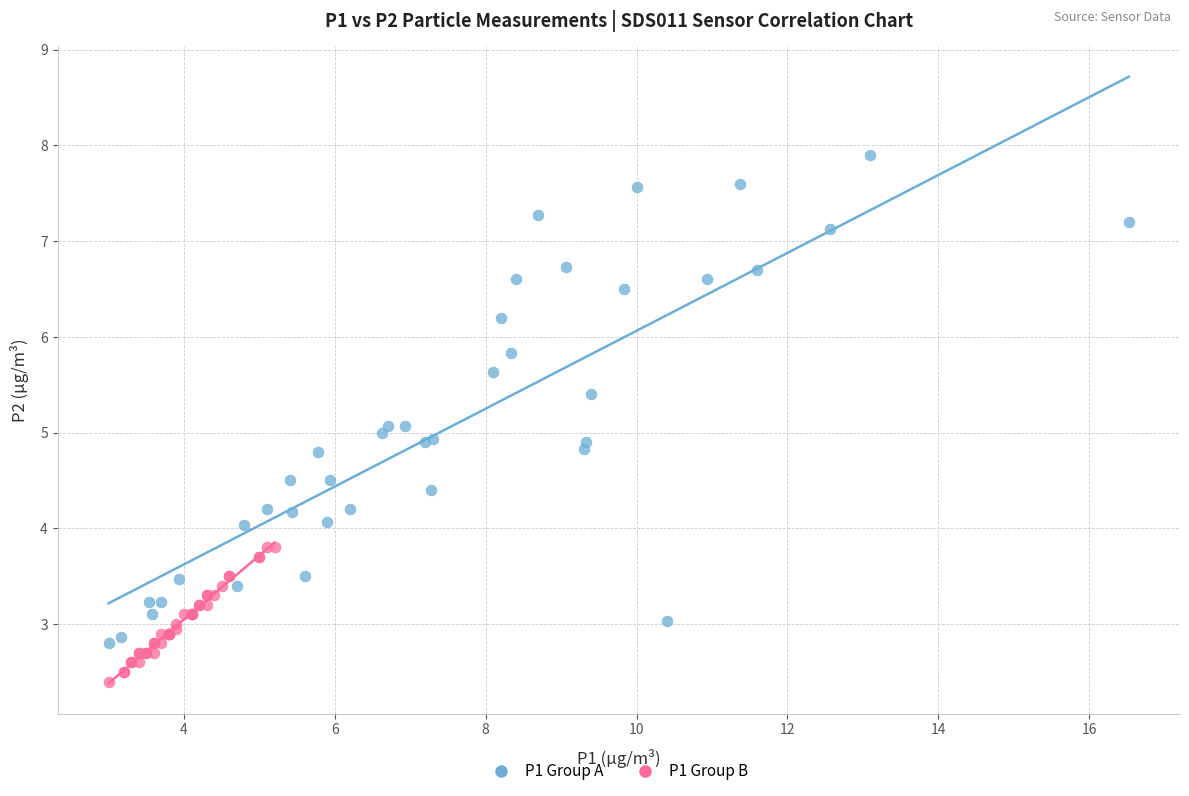

Which series contains the lowest Y value?

P1 Group B